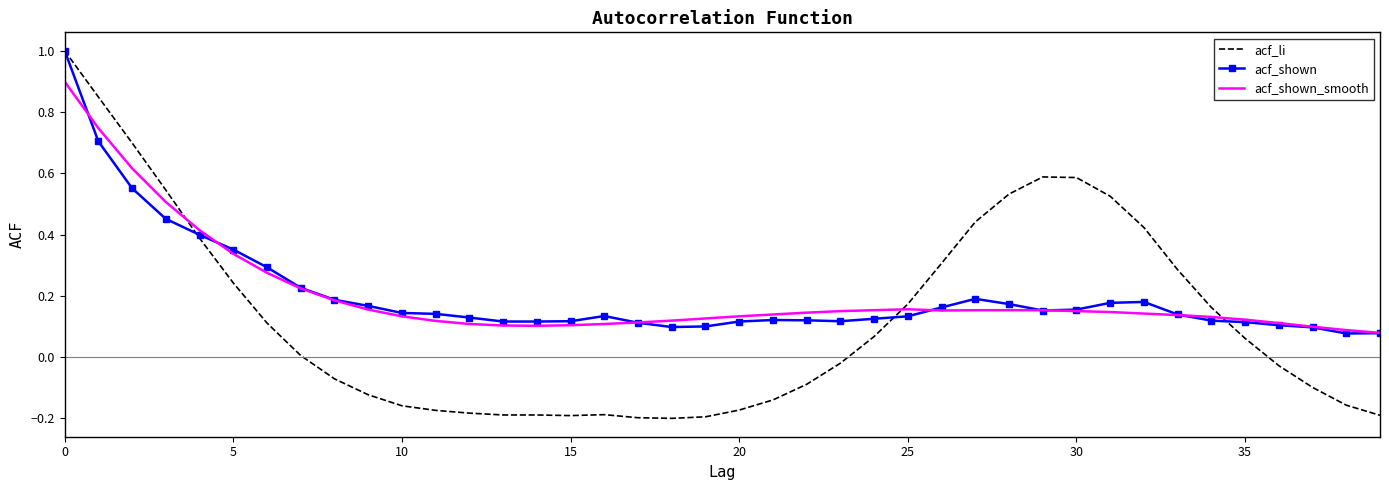

What is the highest value of the acf_shown_smooth series?

0.9